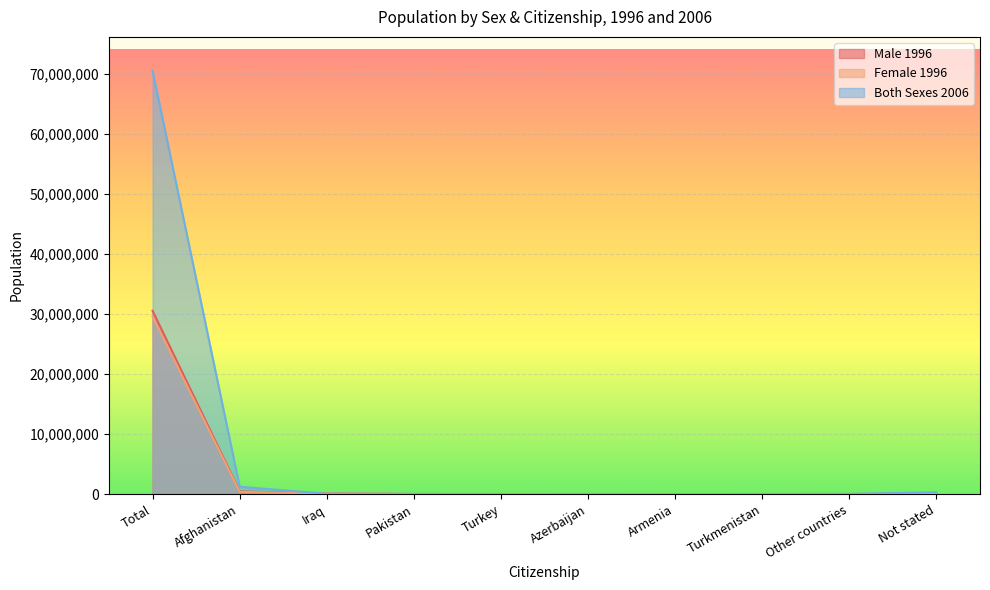

At which label does Male 1996 reach its peak?

Total